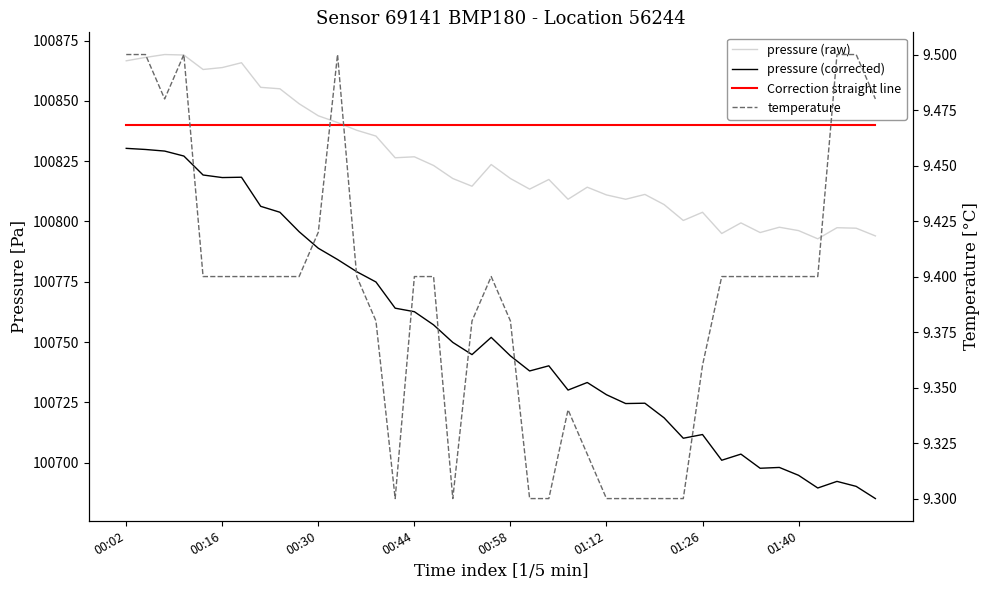

True or false: pressure (corrected) and temperature intersect in this chart.

False